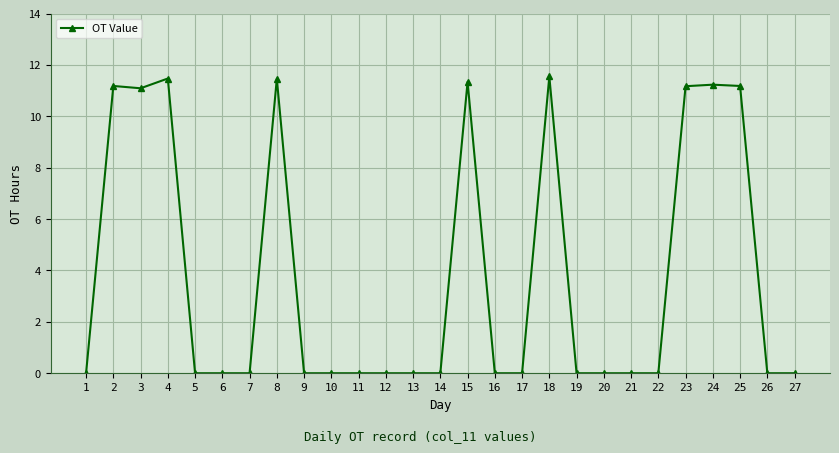

Which has a higher value, 8 or 20?

8